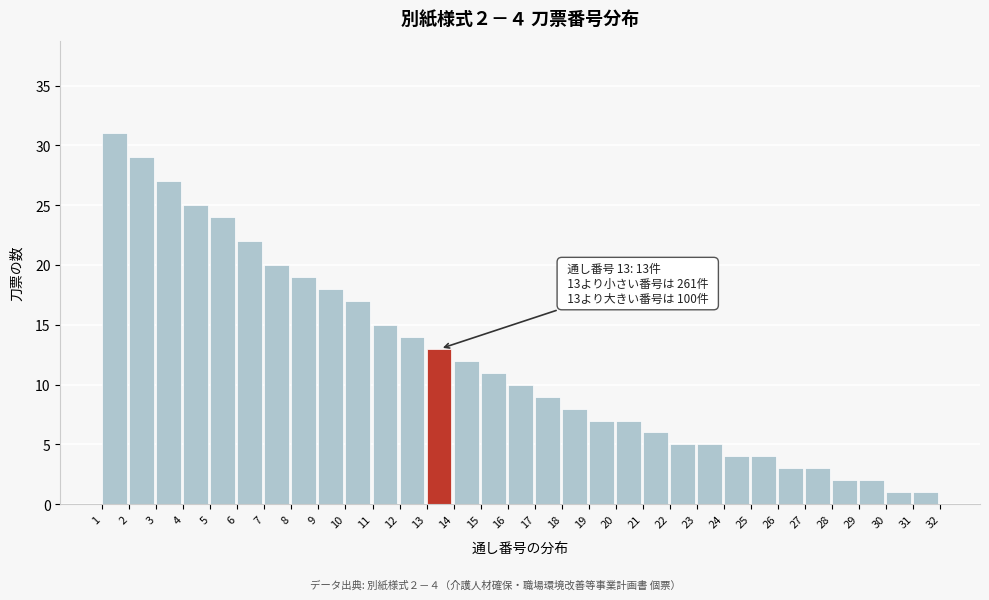

What is the maximum value shown in the chart?

31